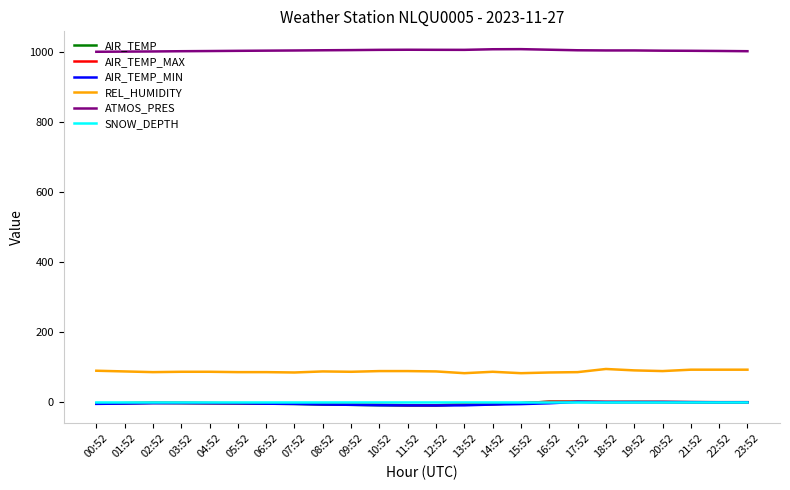

The AIR_TEMP_MAX series shows -3.5 at 04:52. True or false?

True